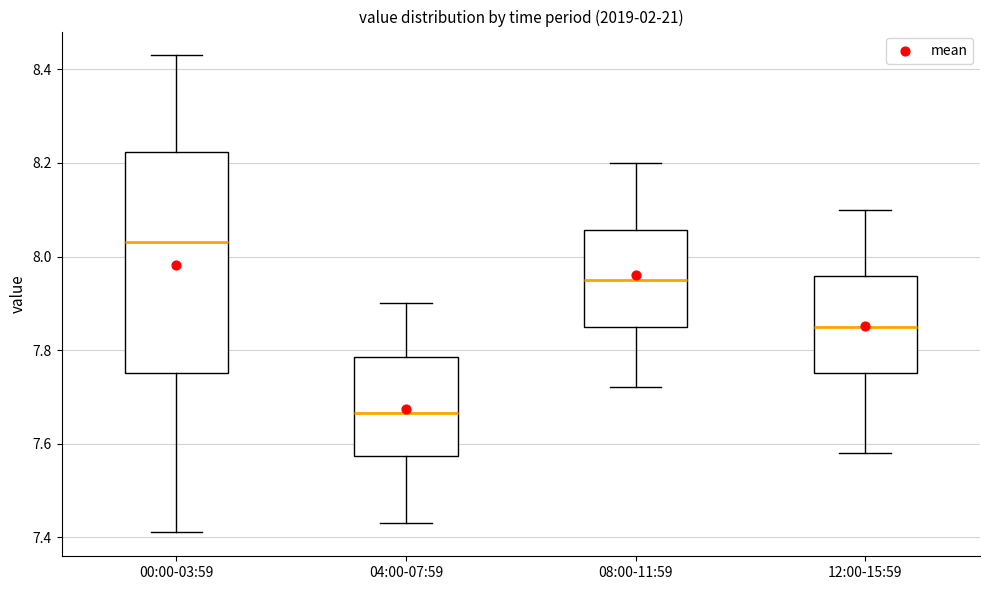

Where is the lower edge of the box for 12:00-15:59 on the y-axis? The values are not printed on the chart, so give them approximately, as read against the axis.

7.76